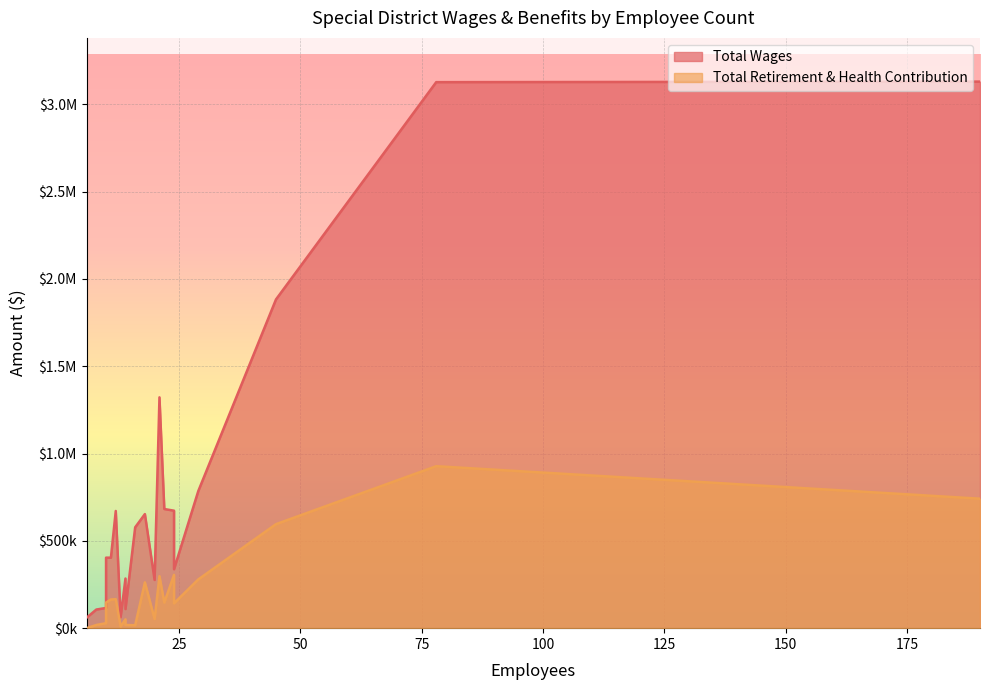

Between 190 and 24, which series saw the biggest shift?

Total Wages